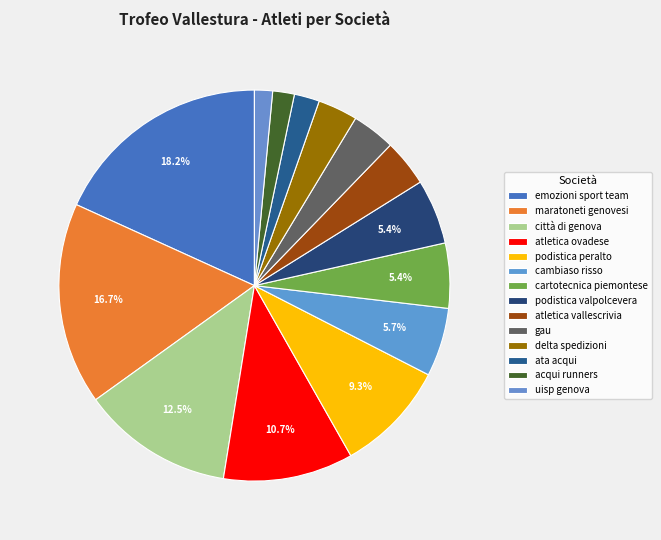

Rank the categories by value from highest to lowest.

emozioni sport team, maratoneti genovesi, città di genova, atletica ovadese, podistica peralto, cambiaso risso, cartotecnica piemontese, podistica valpolcevera, atletica vallescrivia, gau, delta spedizioni, ata acqui, acqui runners, uisp genova